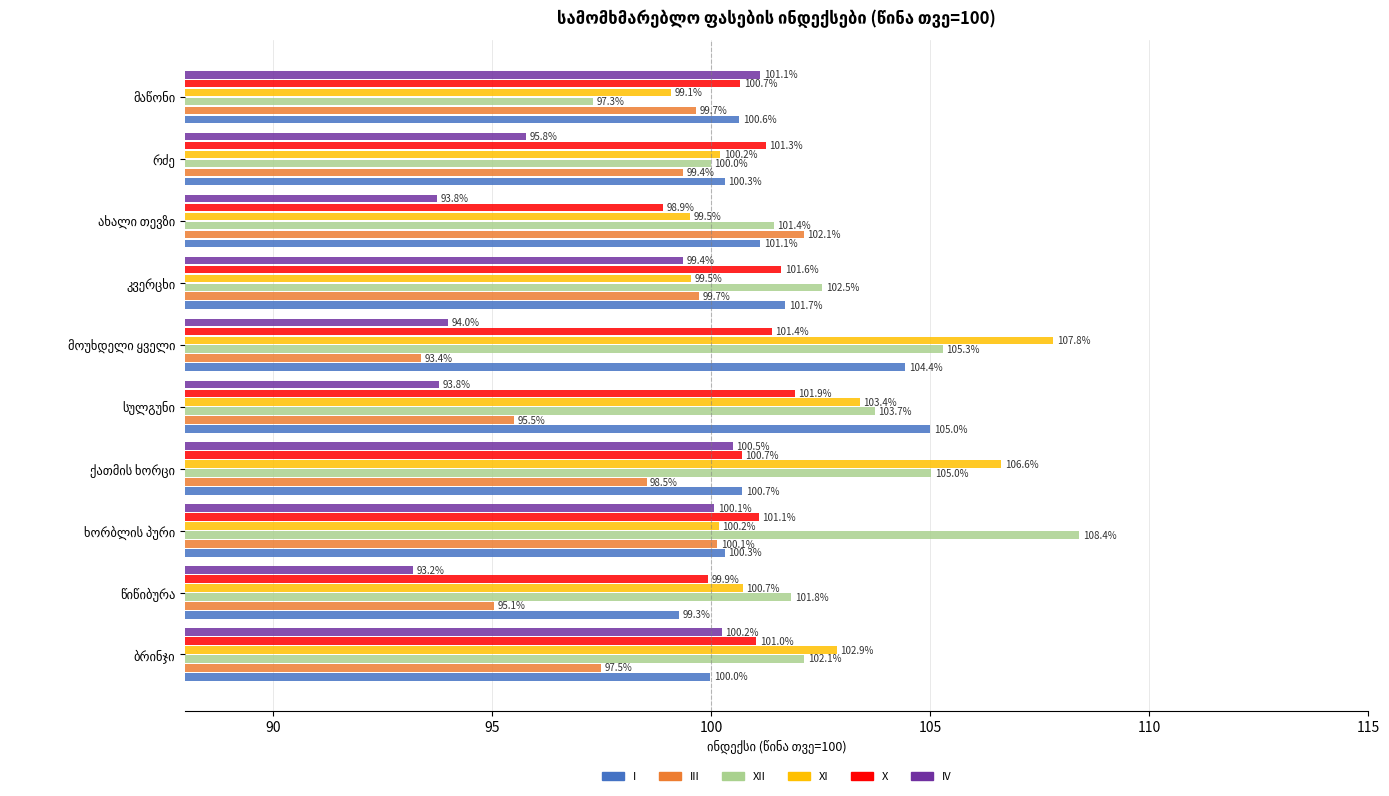

Which series has the widest spread of values?

XII